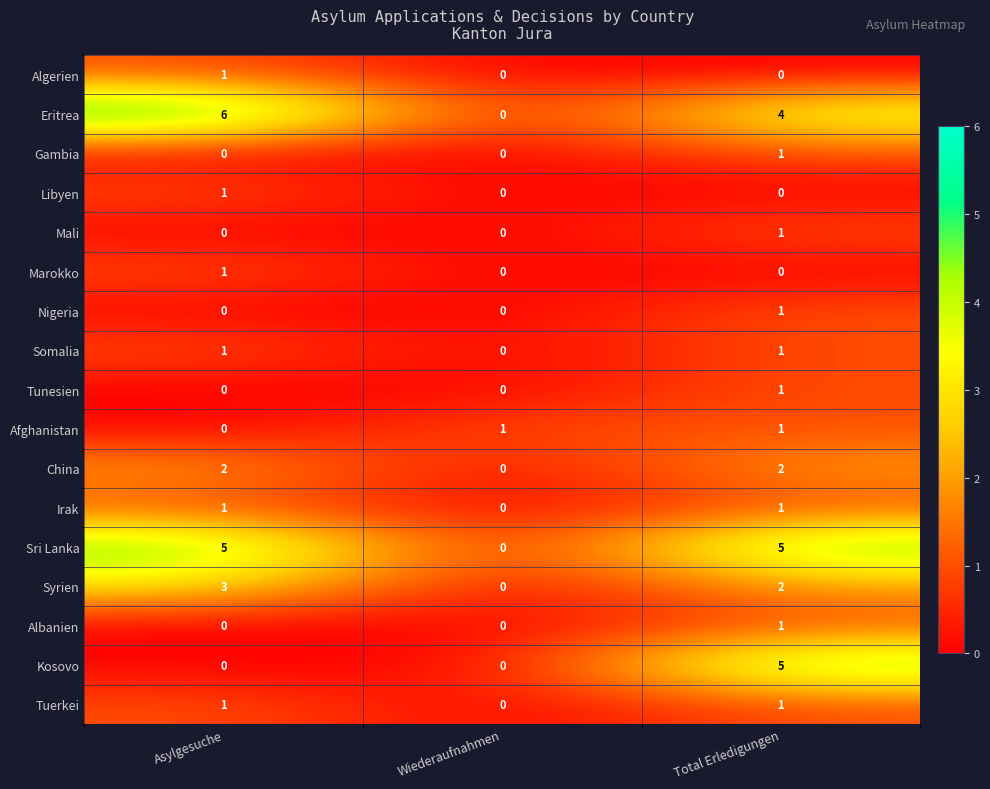

Which category has the highest value in the Marokko series?

Asylgesuche